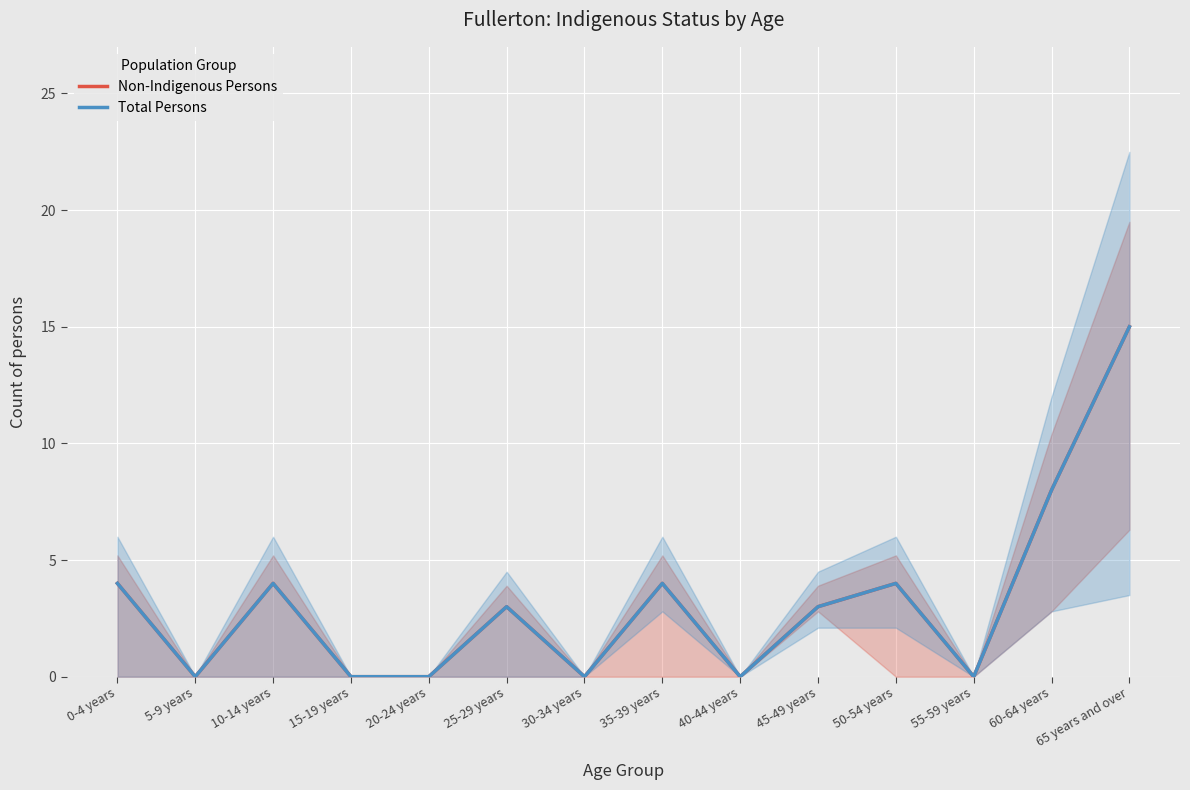

Where does the Total Persons series first go above 3?

0-4 years